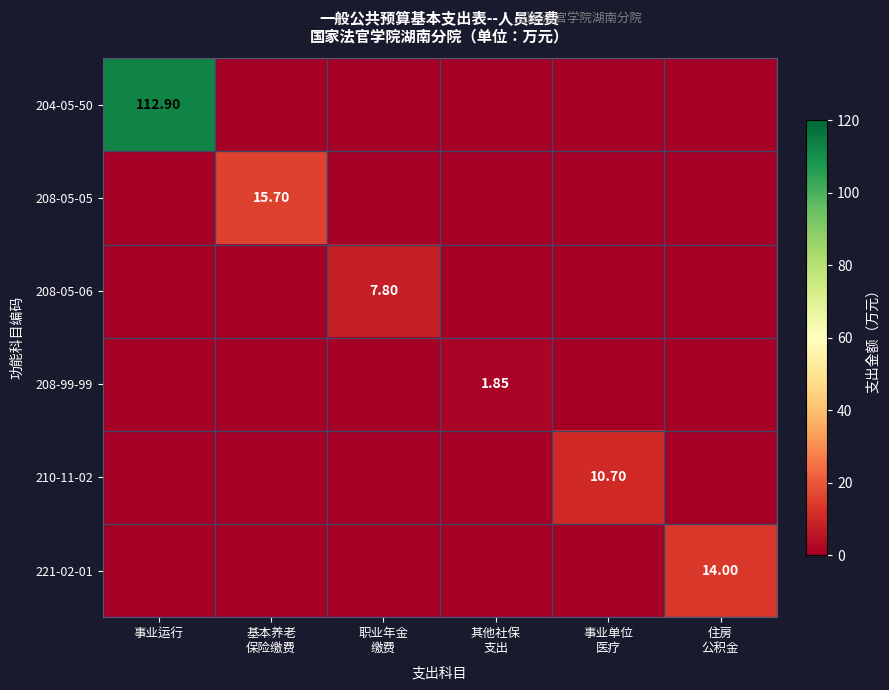

Is it true that 208-99-99 equals -0.8 at 事业单位 医疗?

False